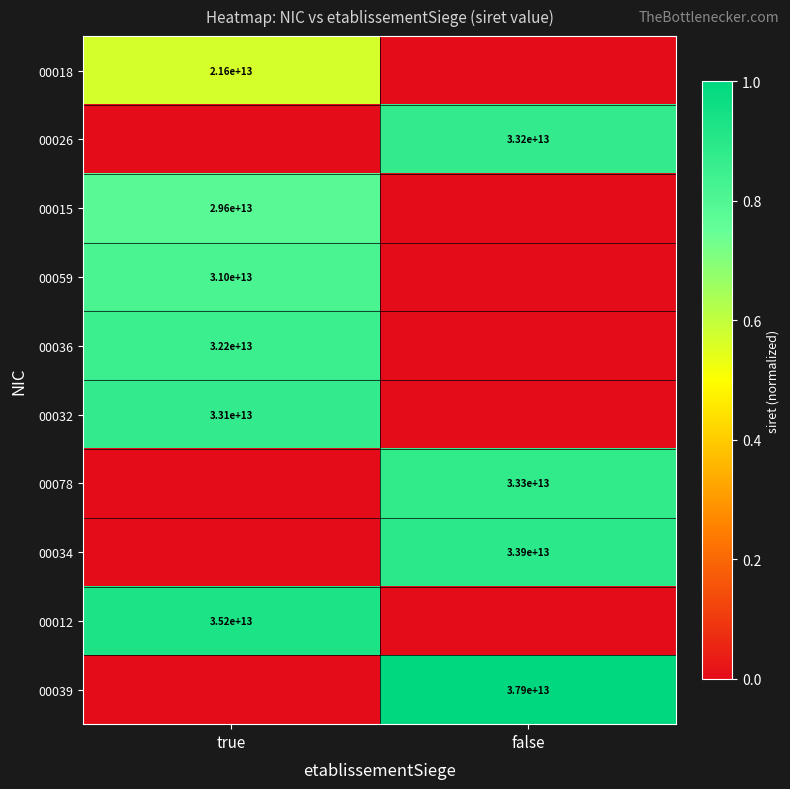

Which has a higher value, true or false?

true